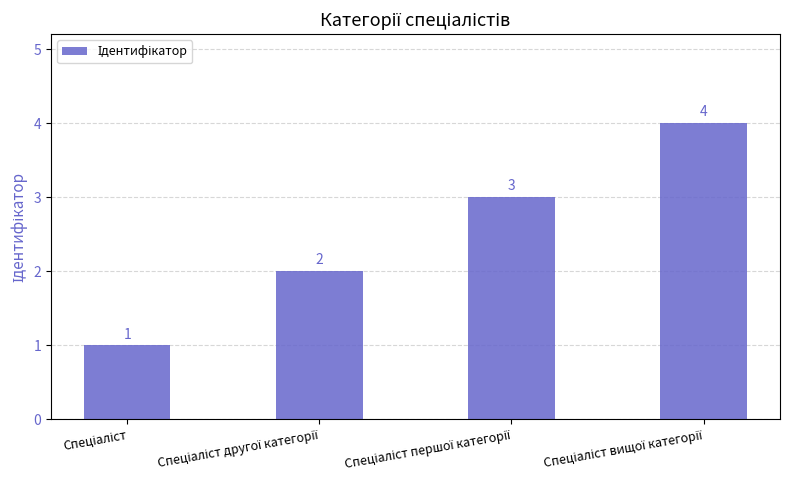

Count the values in the range 2 to 4.

3